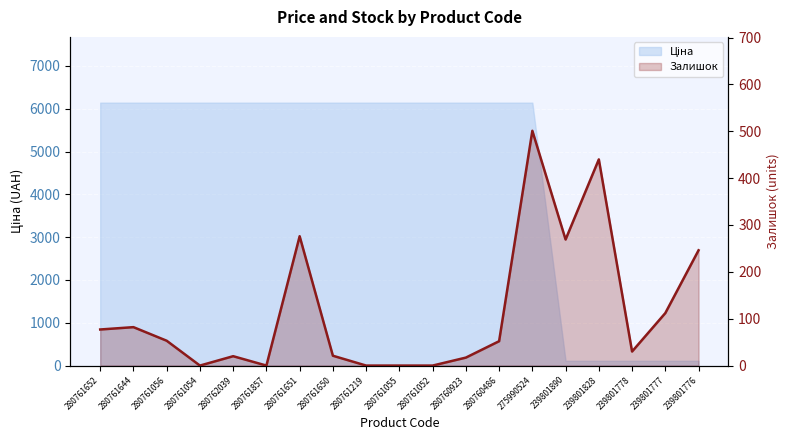

How many interior local valleys (lower than both neighbors) does the data have?

4